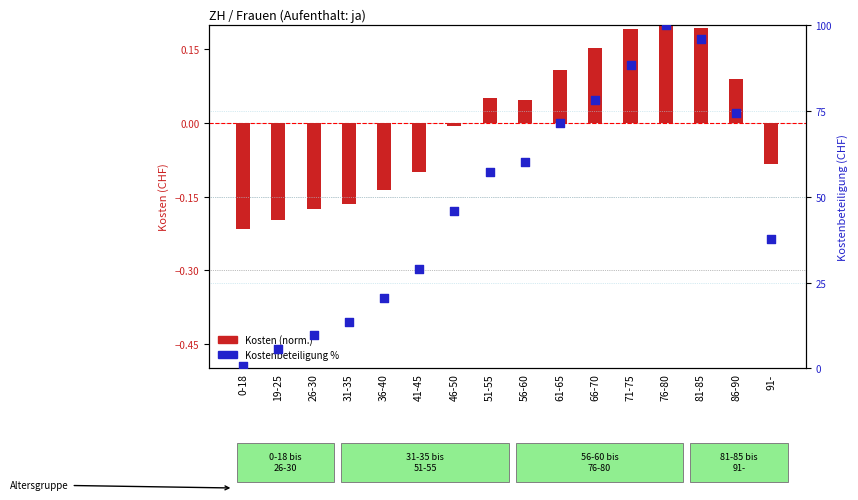

What are all the series names shown in the legend?

Kosten (norm.), Kostenbeteiligung %